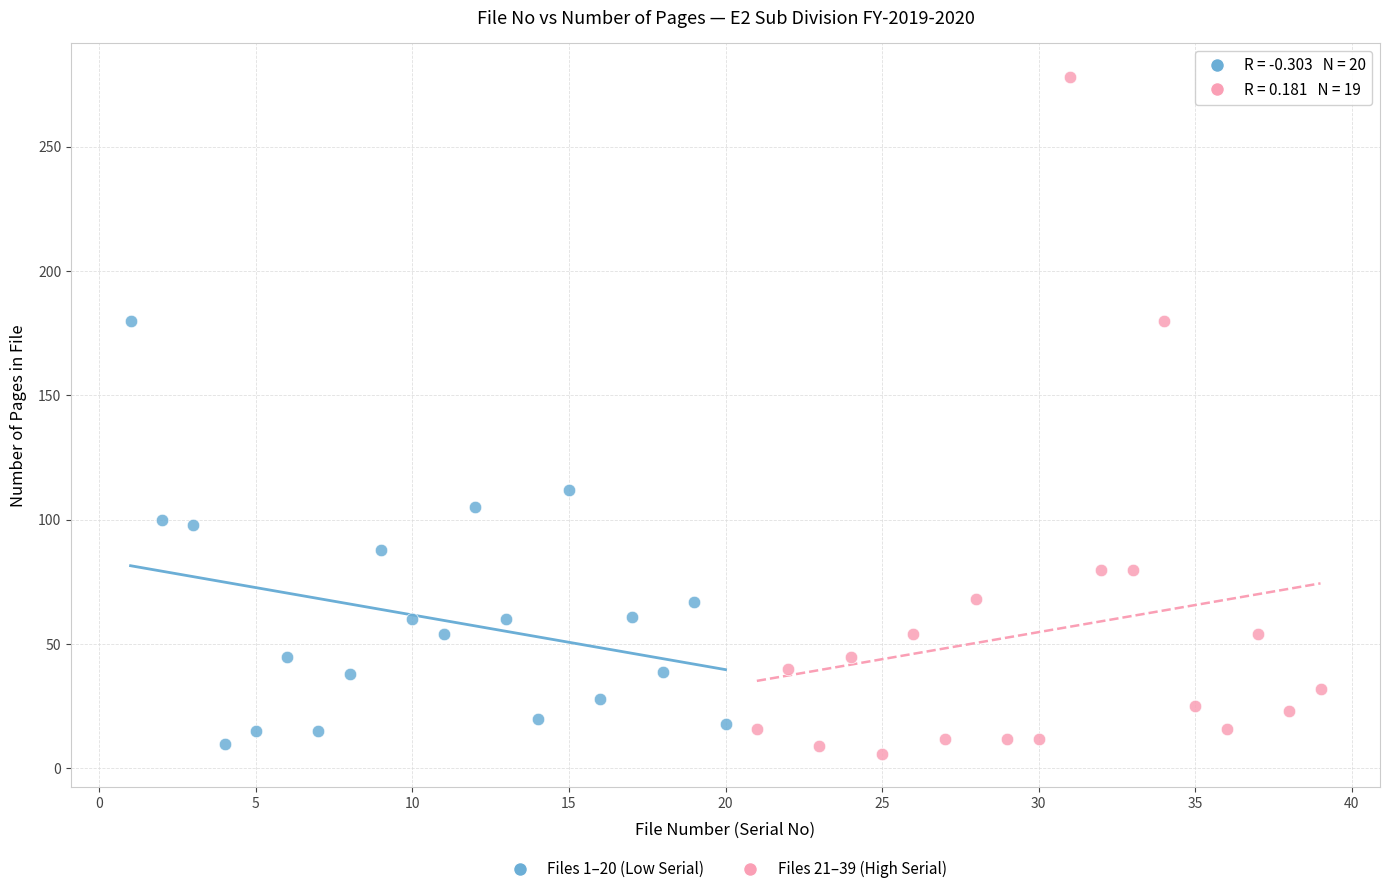

Which series has the largest Y range (max minus min)?

Files 21–39 (High Serial)